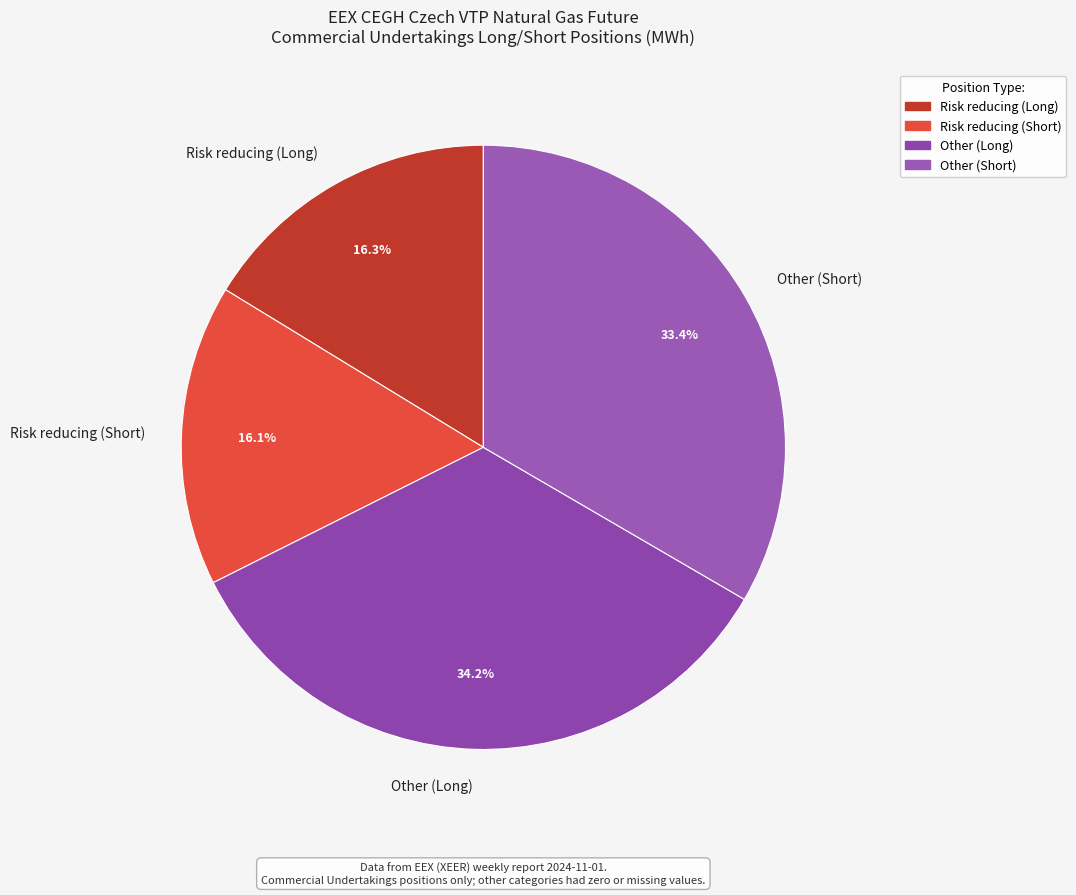

Does any single category account for the majority?

No